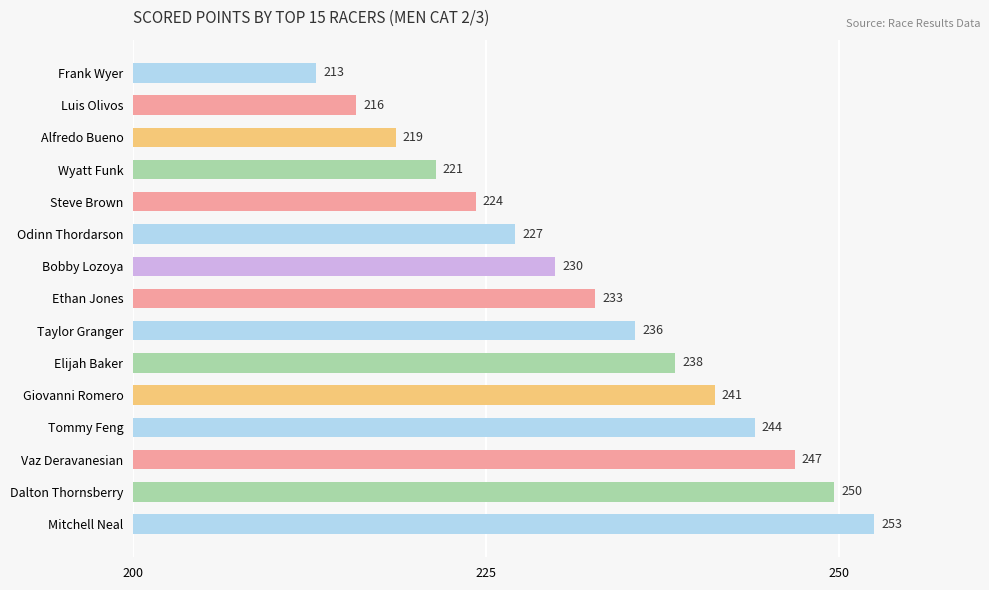

List the labels in order of value, largest first.

Mitchell Neal, Dalton Thornsberry, Vaz Deravanesian, Tommy Feng, Giovanni Romero, Elijah Baker, Taylor Granger, Ethan Jones, Bobby Lozoya, Odinn Thordarson, Steve Brown, Wyatt Funk, Alfredo Bueno, Luis Olivos, Frank Wyer